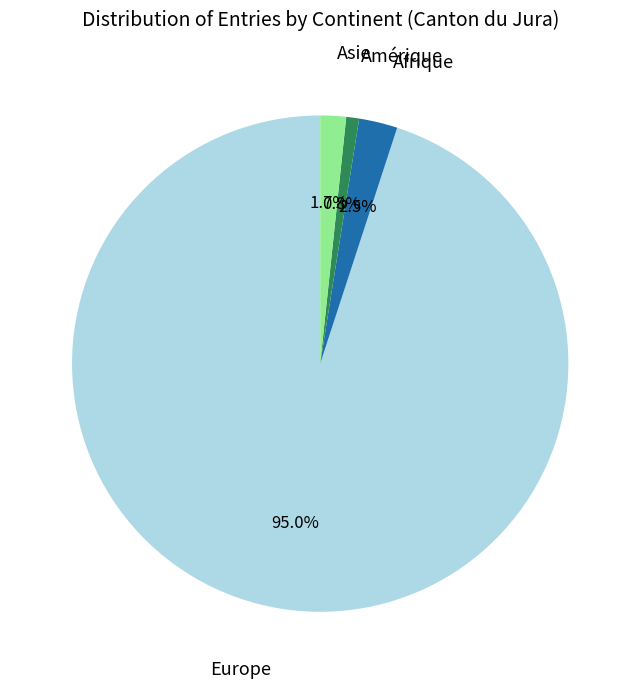

Is there any slice that represents more than half of the pie?

Yes